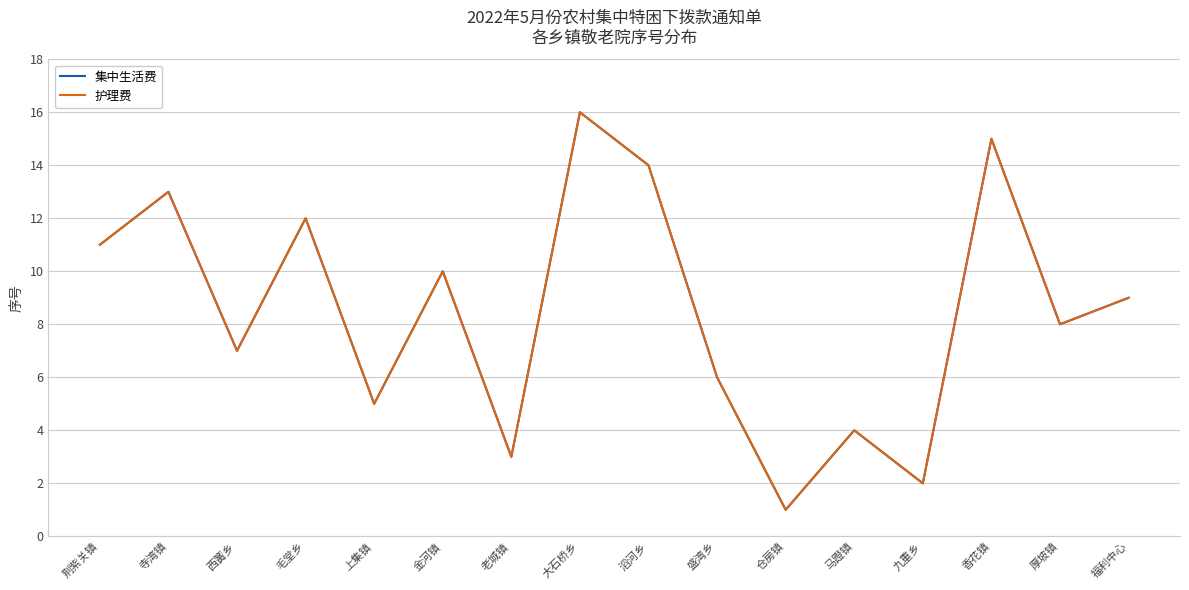

True or false: 集中生活费 and 护理费 cross at least once.

False